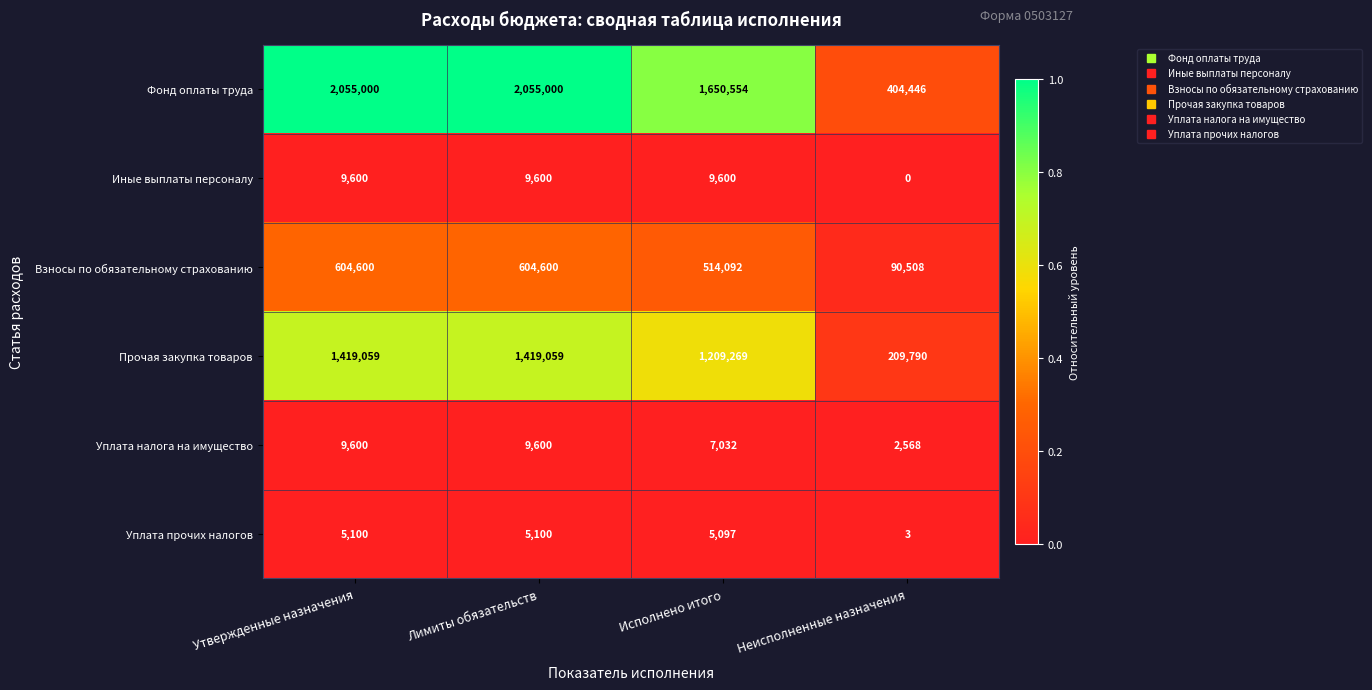

Is it true that Уплата прочих налогов equals 3014 at Исполнено итого?

False